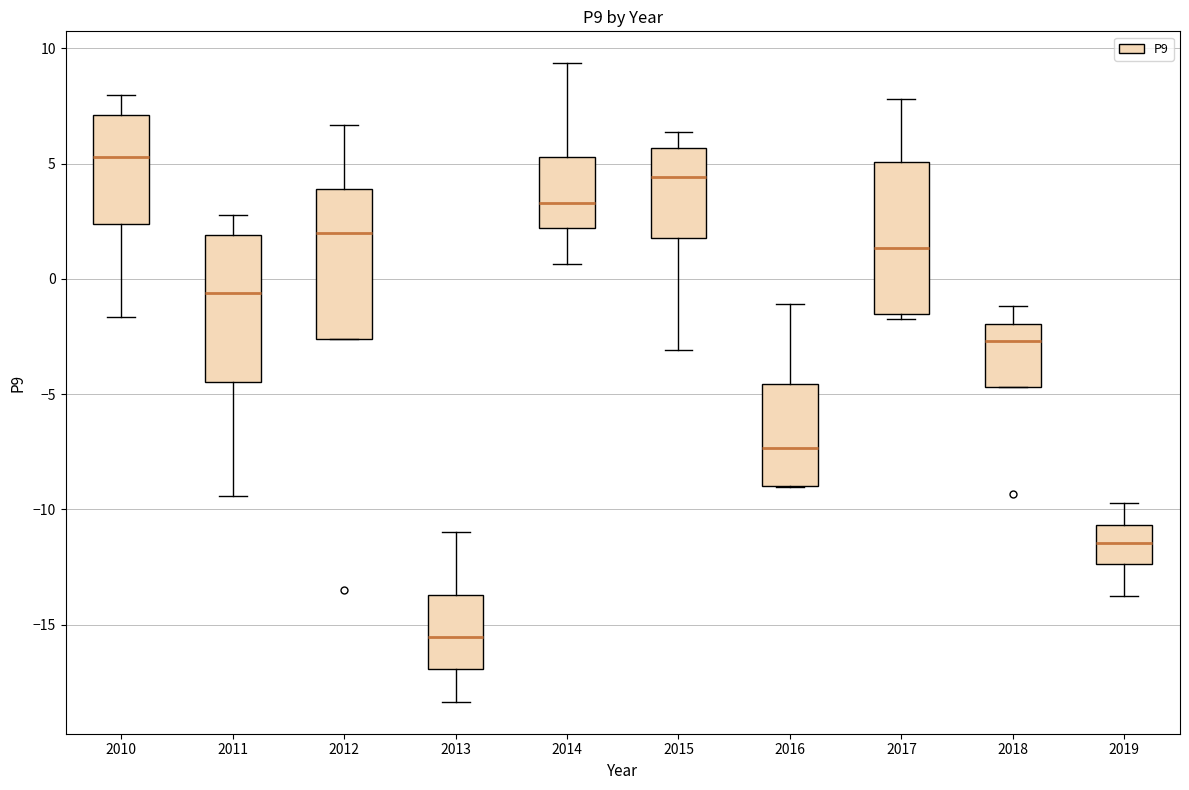

Where does the median line of the box at x = 2011 sit on the y-axis? The values are not printed on the chart, so give them approximately, as read against the axis.

-0.5